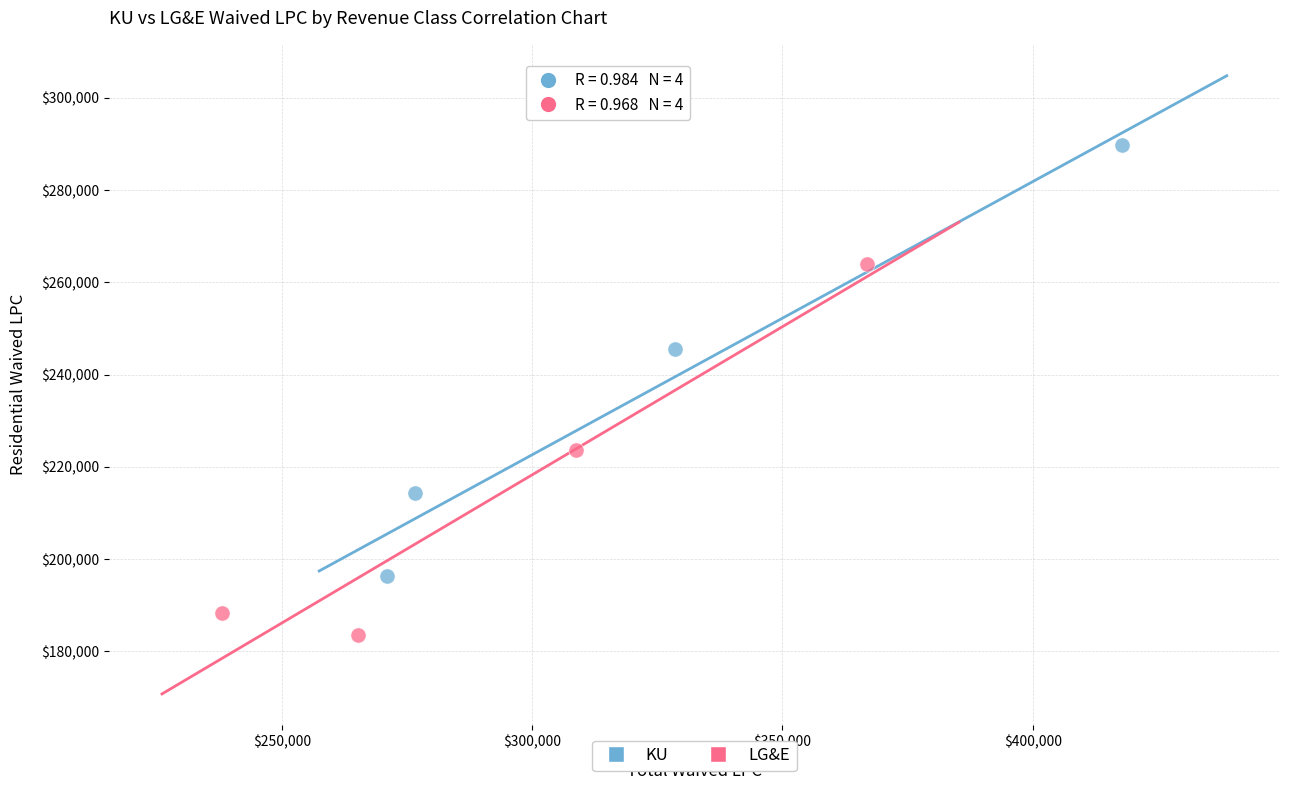

Which series contains the highest Y value?

KU